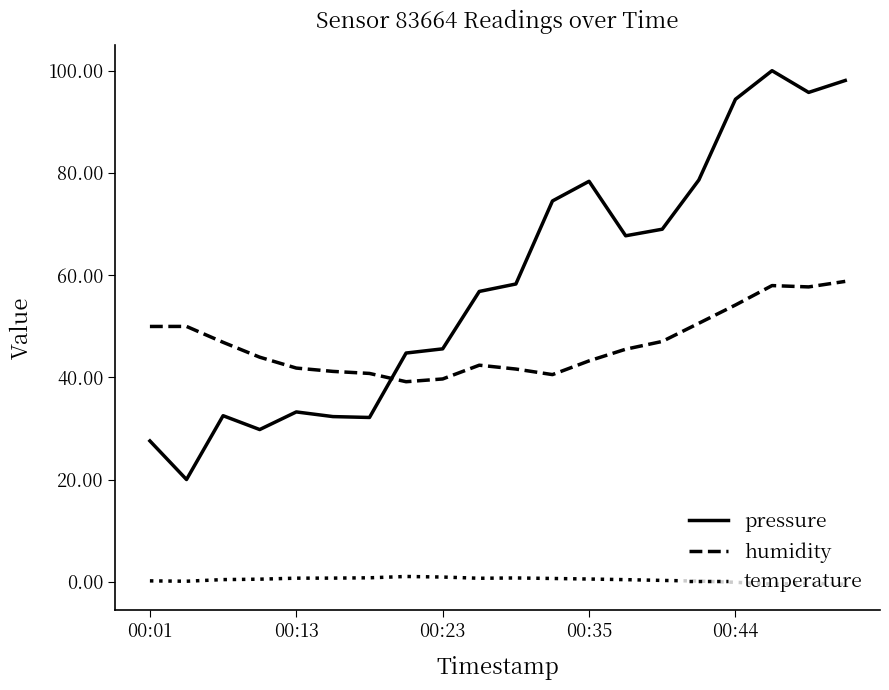

What is the difference between the maximum and minimum values in the humidity series?

19.6